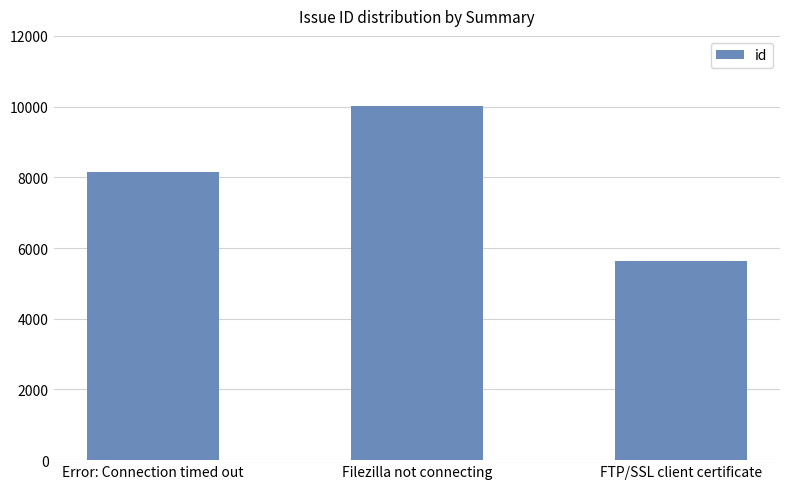

List the labels in order of value, largest first.

Filezilla not connecting, Error: Connection timed out, FTP/SSL client certificate